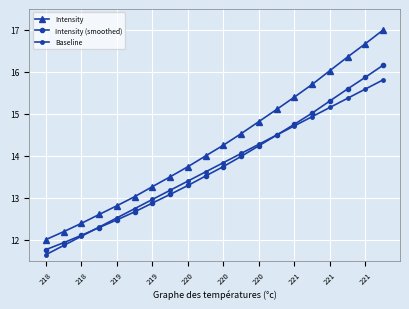

True or false: Intensity and Baseline cross at least once.

False